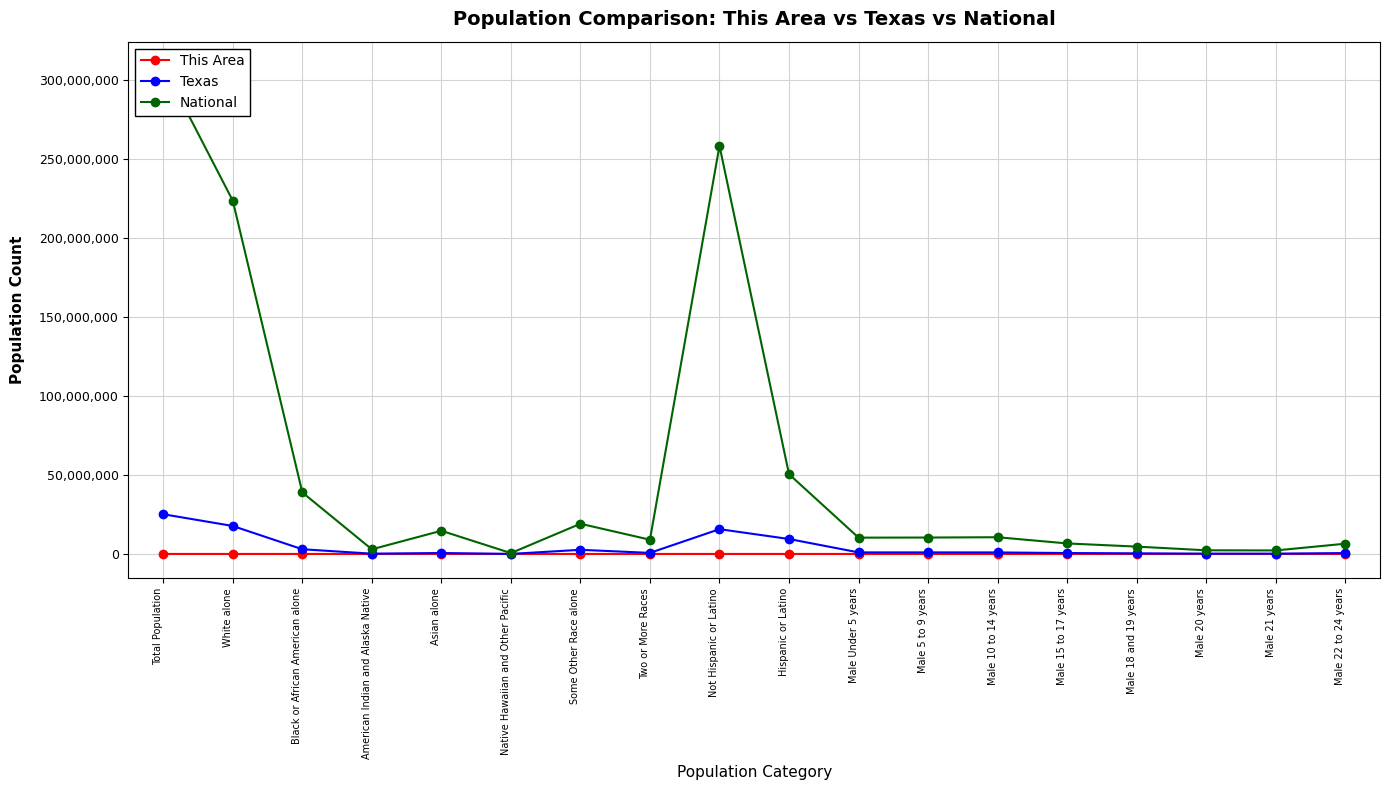

What is the maximum value for This Area?

6105